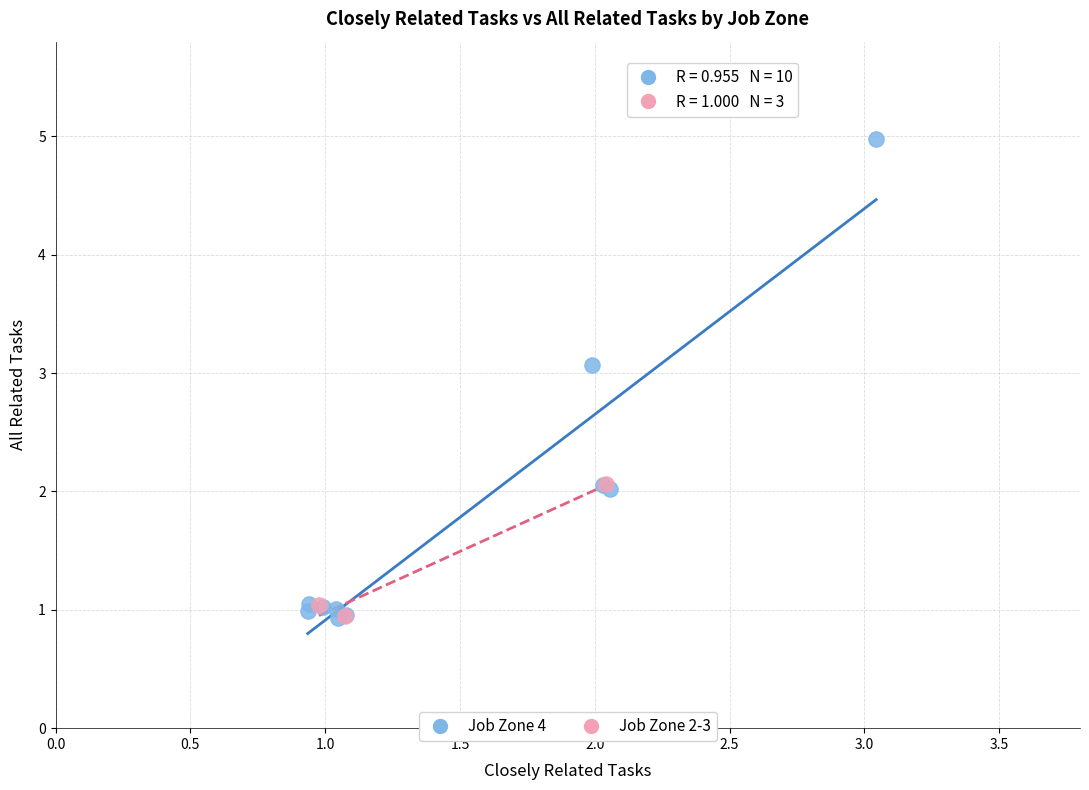

Which series has the widest spread of Y values?

Job Zone 4